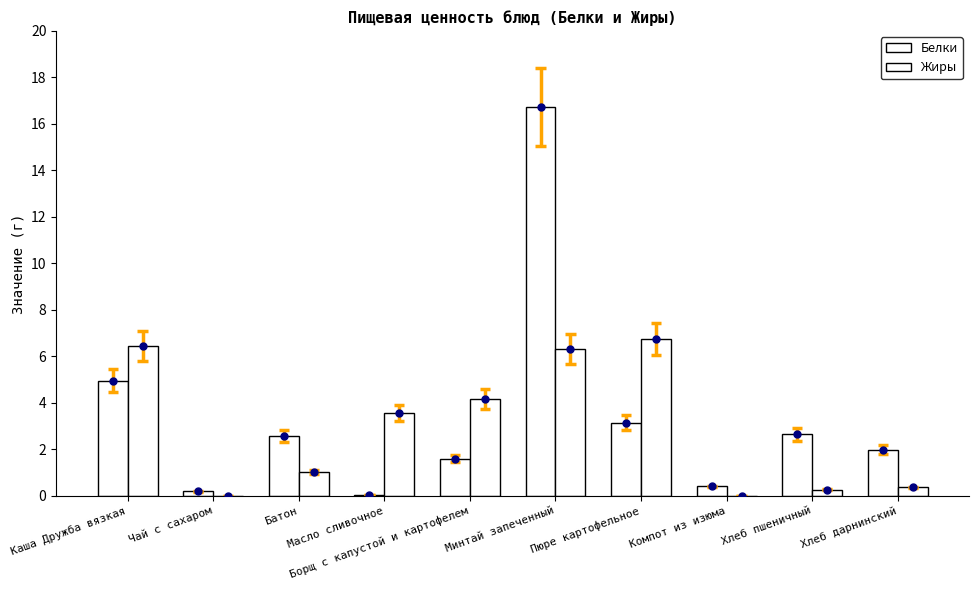

At which category is the sum across all series the highest?

Минтай запеченный